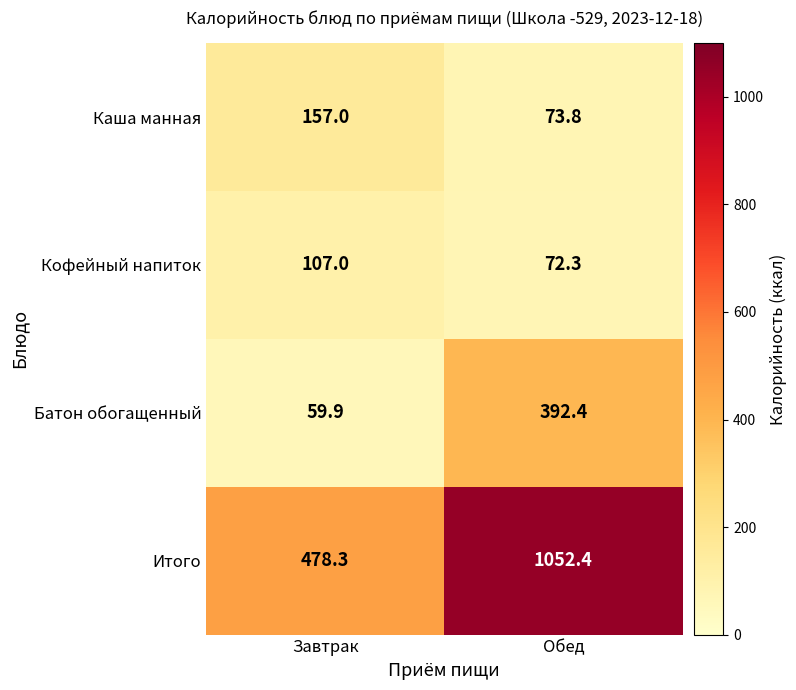

What is the sum of all Итого values?

1530.7